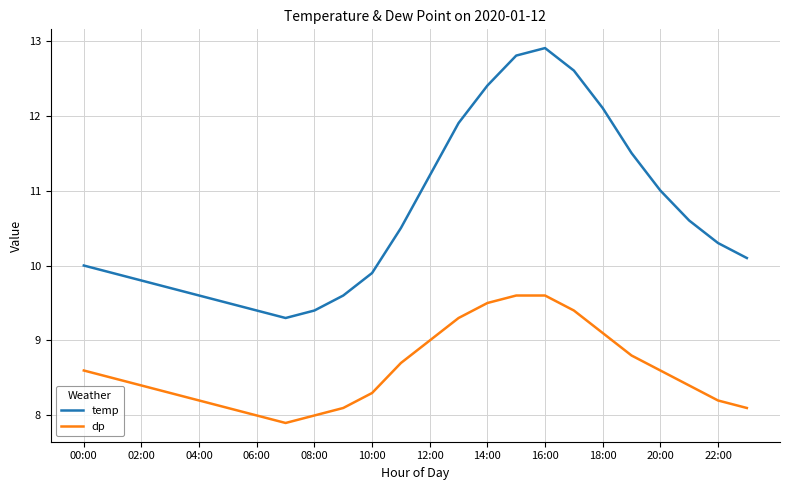

Which series has the largest total across all categories?

temp